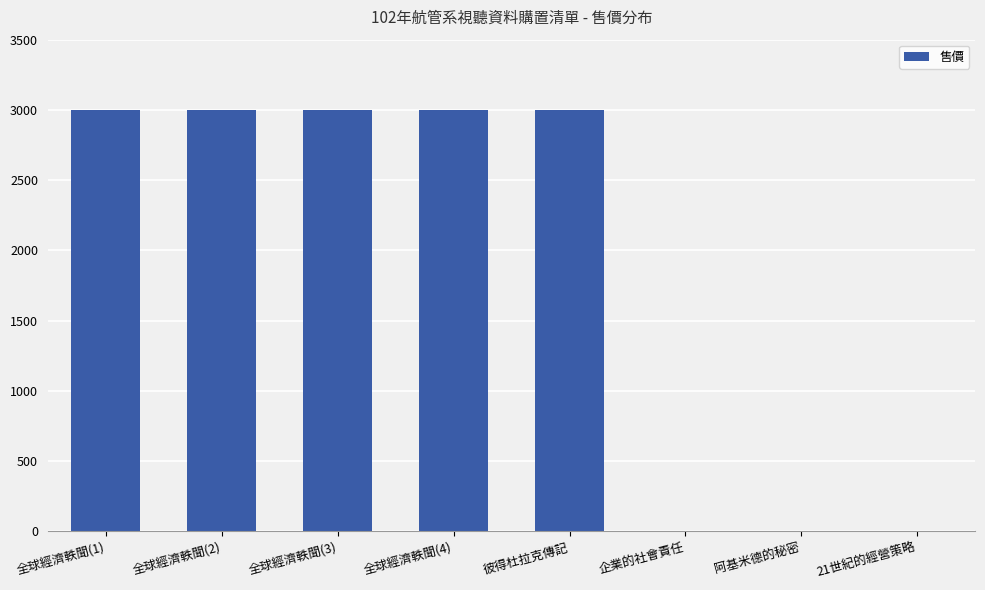

Does the chart contain stacked bars?

No